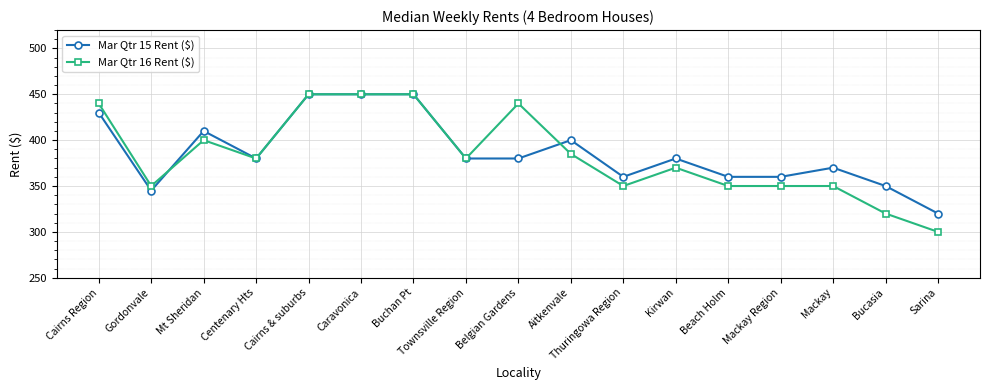

Rank the series by their average value, from lowest to highest.

Mar Qtr 16 Rent ($), Mar Qtr 15 Rent ($)